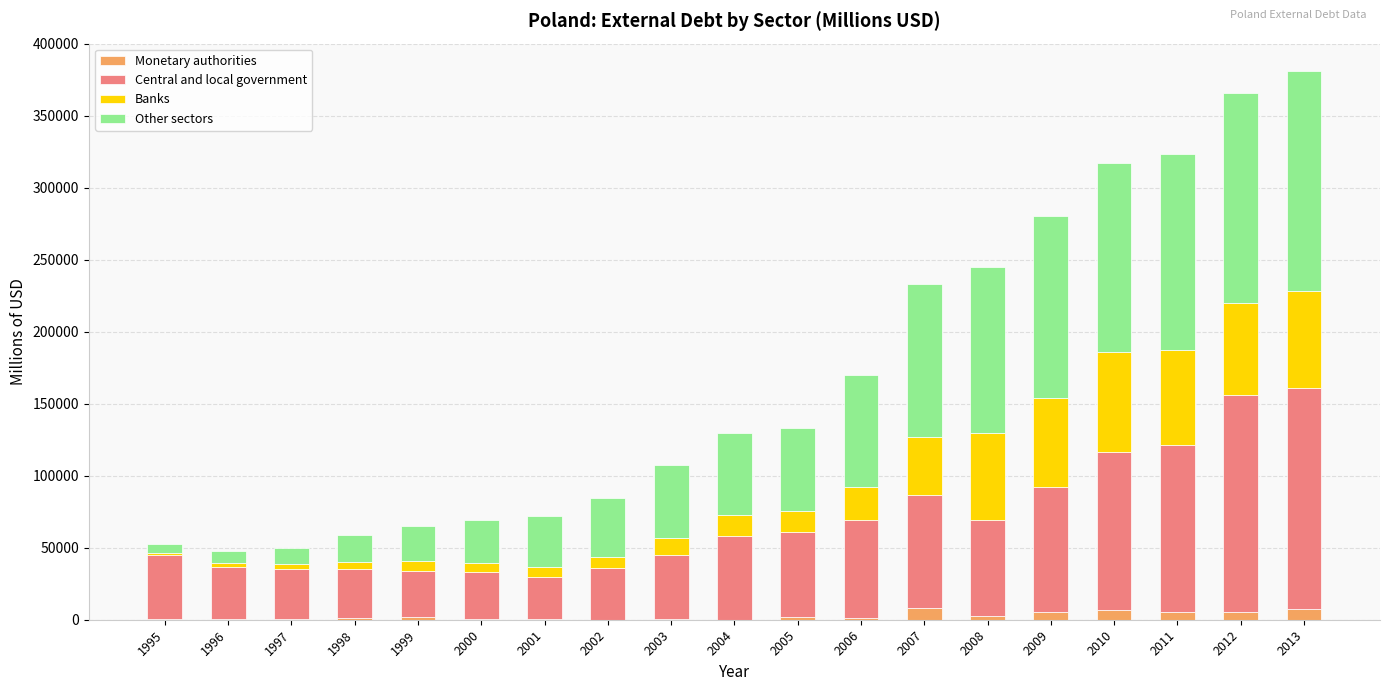

What is the sum of the Monetary authorities values at 2000 and 2010?

7329.5